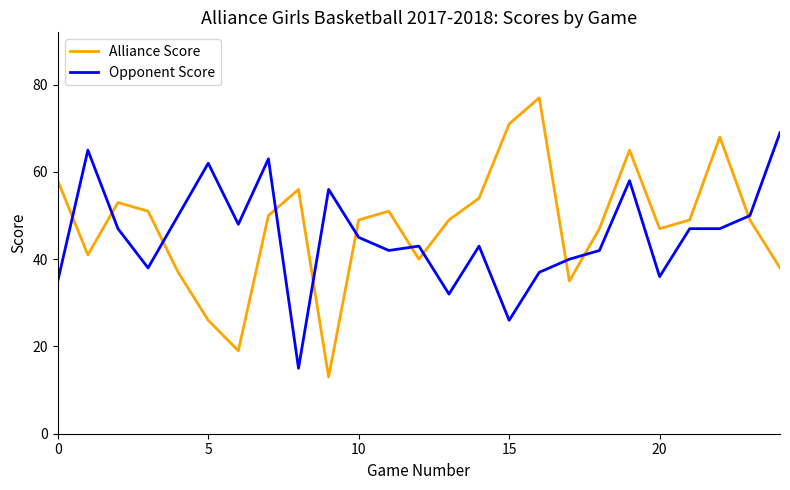

How many interior local valleys does the Alliance Score series have?

6